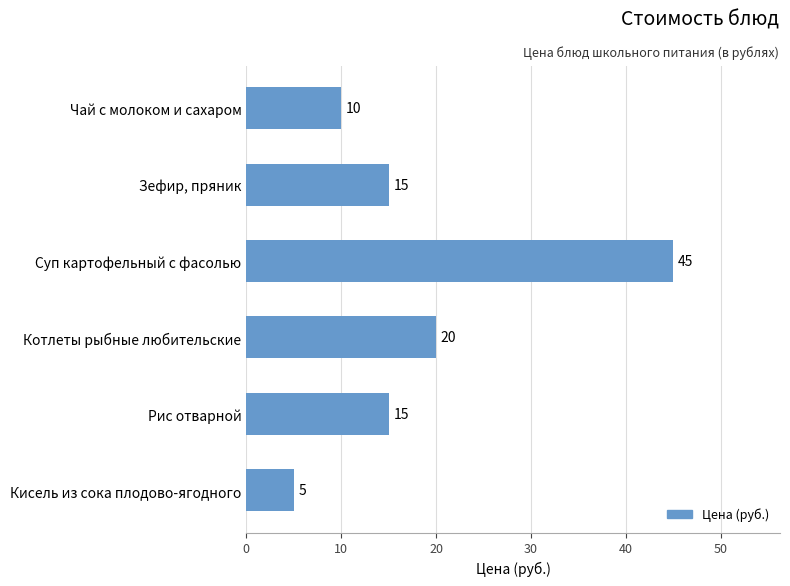

What is the difference between the maximum and minimum values?

40